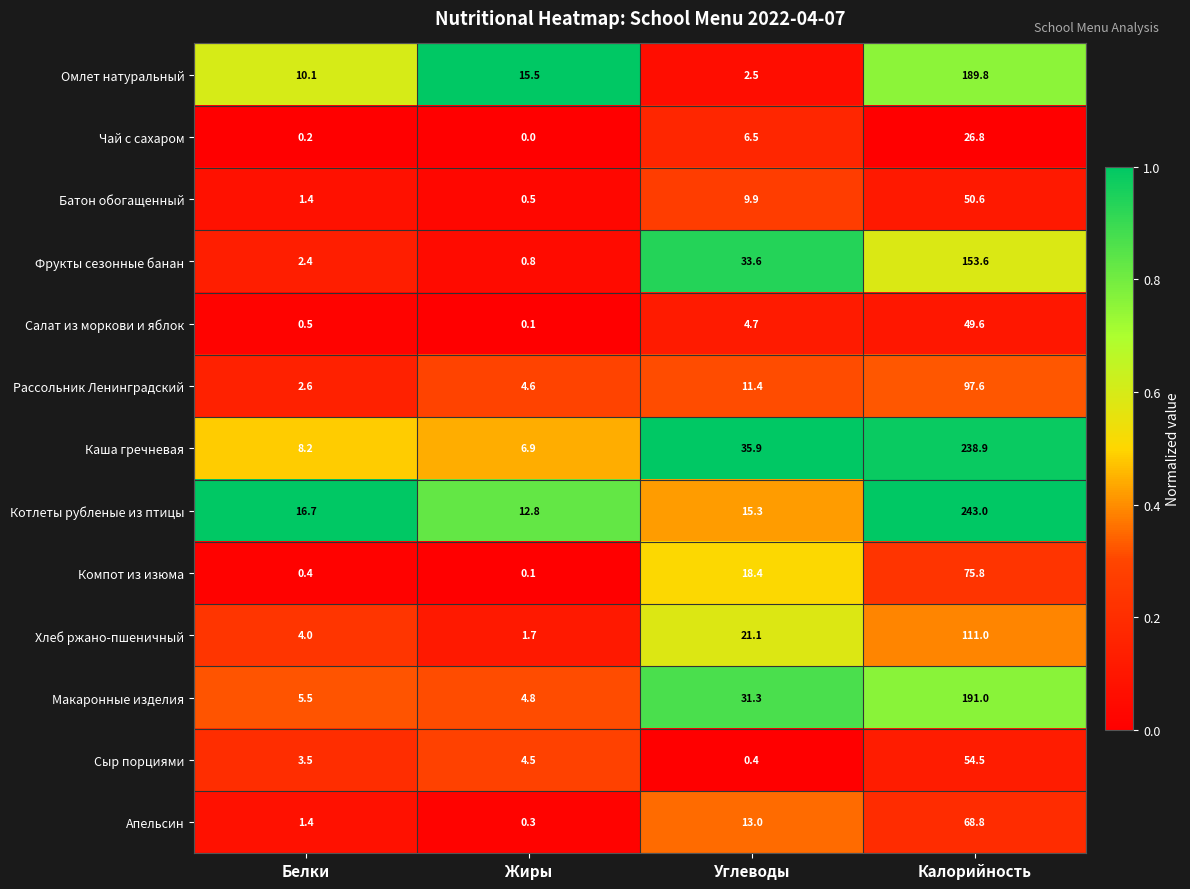

What is the total value across all series at Углеводы?

204.0